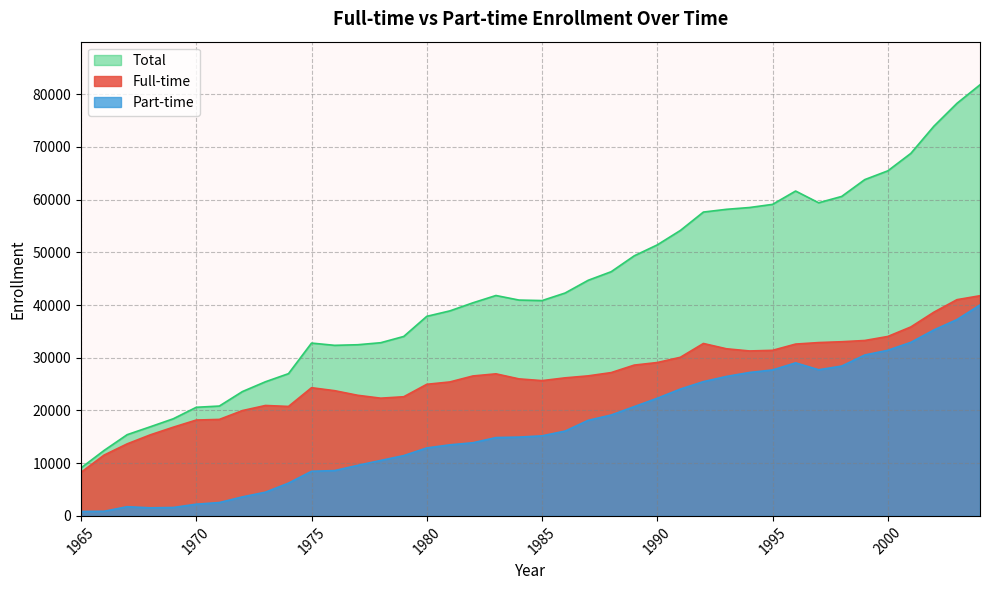

Reading left to right, what are all the values shown in this chart?

Full-time: 8269	11541	13667	15373	16831	18188	18309	19984	20952	20770	24324	23762	22888	22337	22610	24972	25416	26551	26957	25999	25667	26195	26571	27192	28614	29102	30095	32715	31711	31297	31417	32602	32889	33048	33283	34047	35857	38660	41028	41778
Part-time: 841	878	1744	1533	1596	2221	2535	3606	4500	6222	8468	8602	9589	10523	11441	12897	13484	13881	14863	14954	15191	16095	18132	19144	20737	22326	24065	25477	26462	27217	27694	29040	27731	28431	30526	31426	32933	35287	37253	40025
Total: 9110	12419	15411	16906	18427	20609	20844	23590	25452	26992	32792	32364	32477	32860	34051	37869	38900	40432	41820	40953	40858	42290	44703	46336	49351	51428	54160	57652	58173	58514	59111	61642	59414	60620	63809	65473	68790	73947	78281	81803